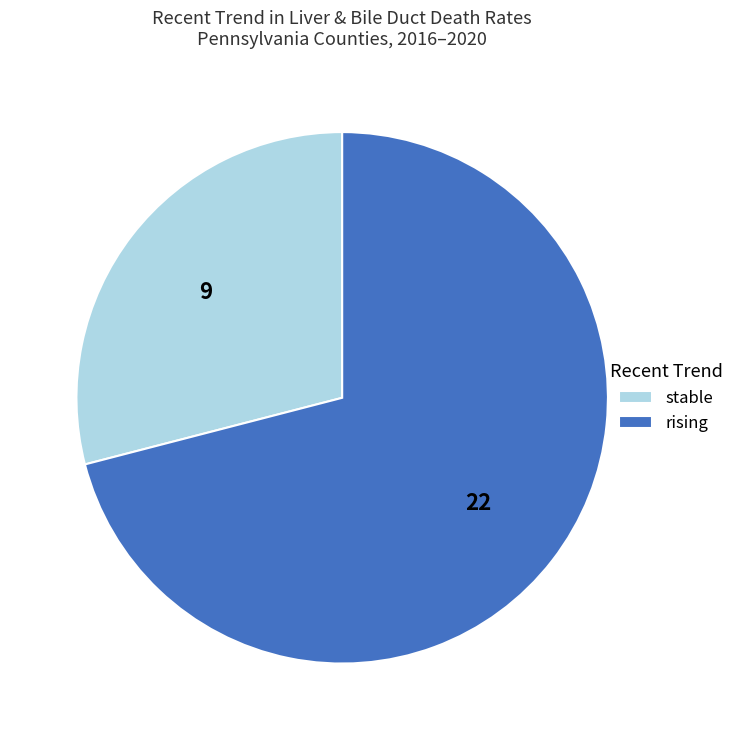

Do rising and stable together represent more than half of the pie?

Yes